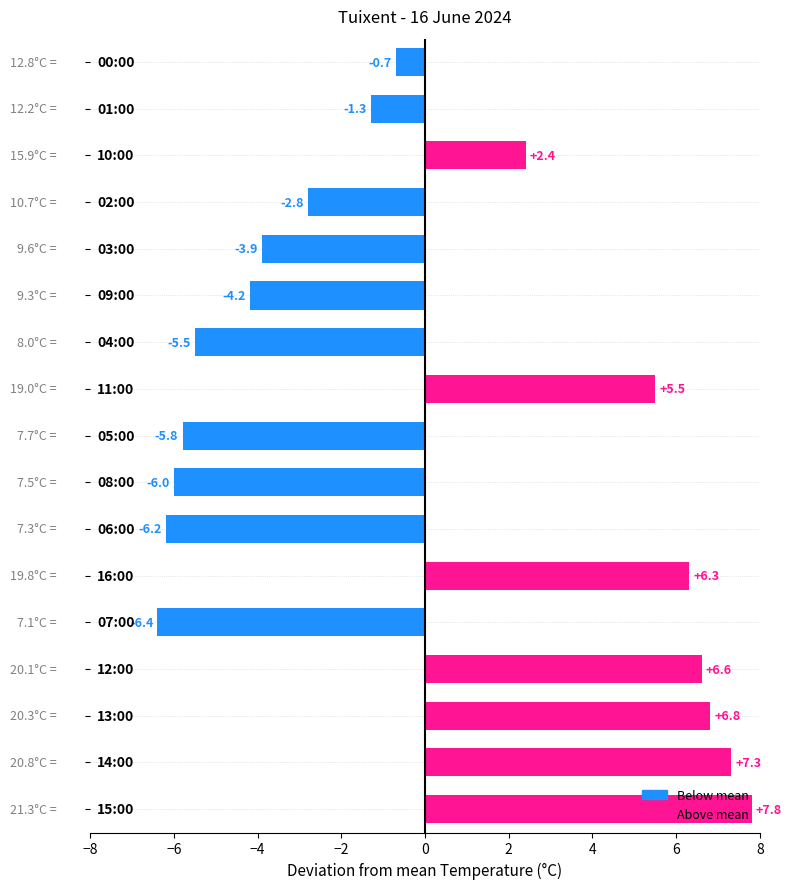

How many values are above zero?

7